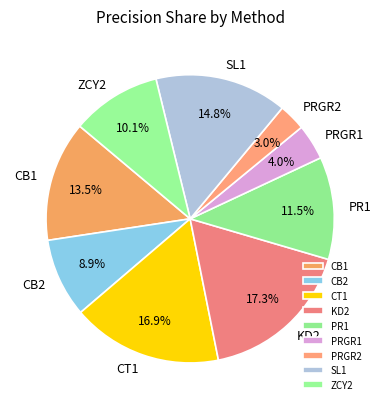

To the nearest percent, what is the difference between the largest and smallest slice percentages?

14%